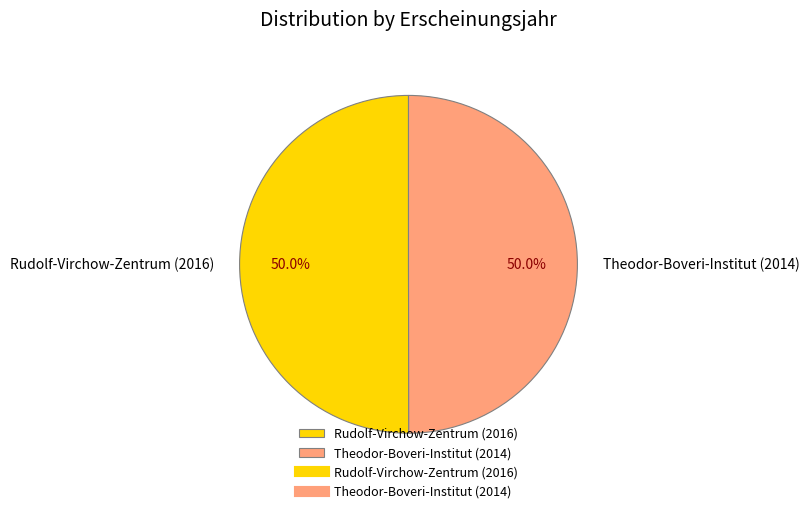

What percentage is NOT represented by Rudolf-Virchow-Zentrum (2016)?

50.0%